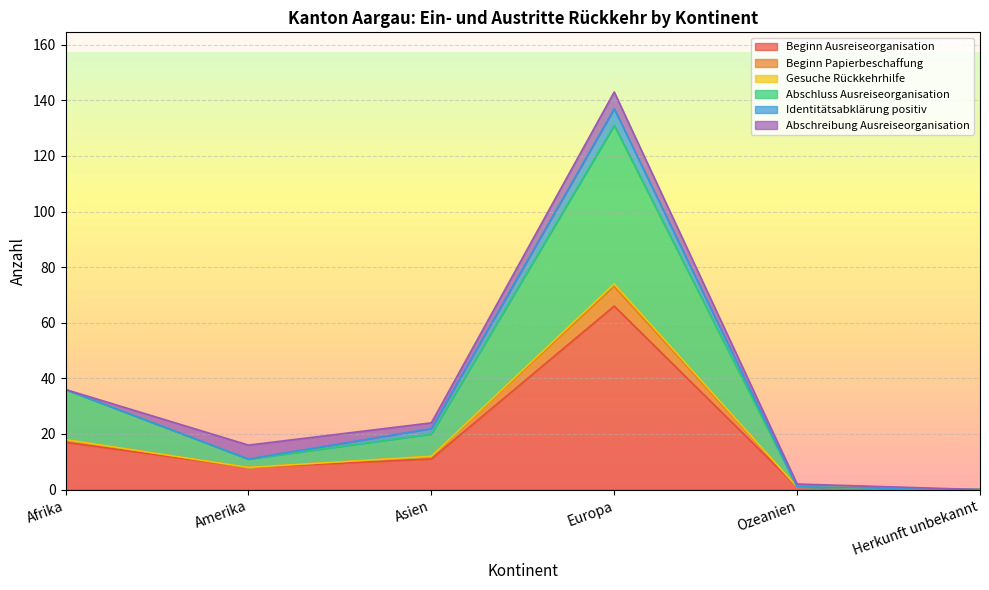

At which category is the sum across all series the highest?

Europa